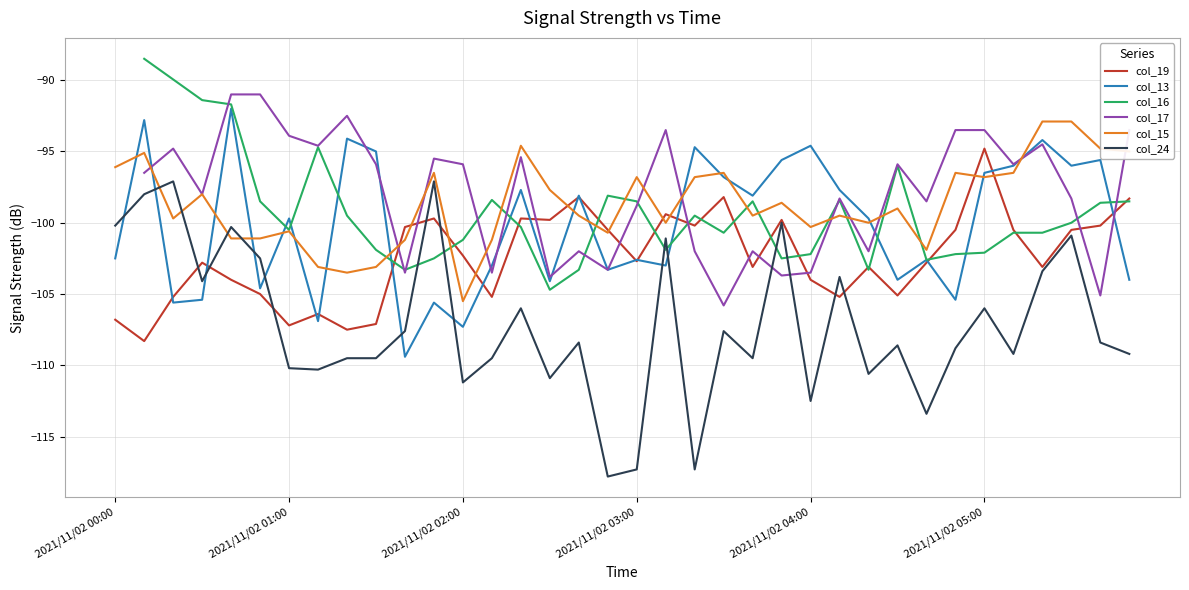

List the labels in order of col_19 value, smallest first.

2021/11/02 00:10, 2021/11/02 01:20, 2021/11/02 01:00, 2021/11/02 01:30, 2021/11/02 00:00, 2021/11/02 01:10, 2021/11/02 00:20, 2021/11/02 02:10, 2021/11/02 04:10, 2021/11/02 04:30, 2021/11/02 00:50, 2021/11/02 00:40, 2021/11/02 04:00, 2021/11/02 03:40, 2021/11/02 04:20, 2021/11/02 05:20, 2021/11/02 00:30, 2021/11/02 04:40, 2021/11/02 03:00, 2021/11/02 02:00, 2021/11/02 02:50, 2021/11/02 04:50, 2021/11/02 05:10, 2021/11/02 05:30, 2021/11/02 01:40, 2021/11/02 03:20, 2021/11/02 05:40, 2021/11/02 02:30, 2021/11/02 03:50, 2021/11/02 01:50, 2021/11/02 02:20, 2021/11/02 03:10, 2021/11/02 05:50, 2021/11/02 02:40, 2021/11/02 03:30, 2021/11/02 05:00